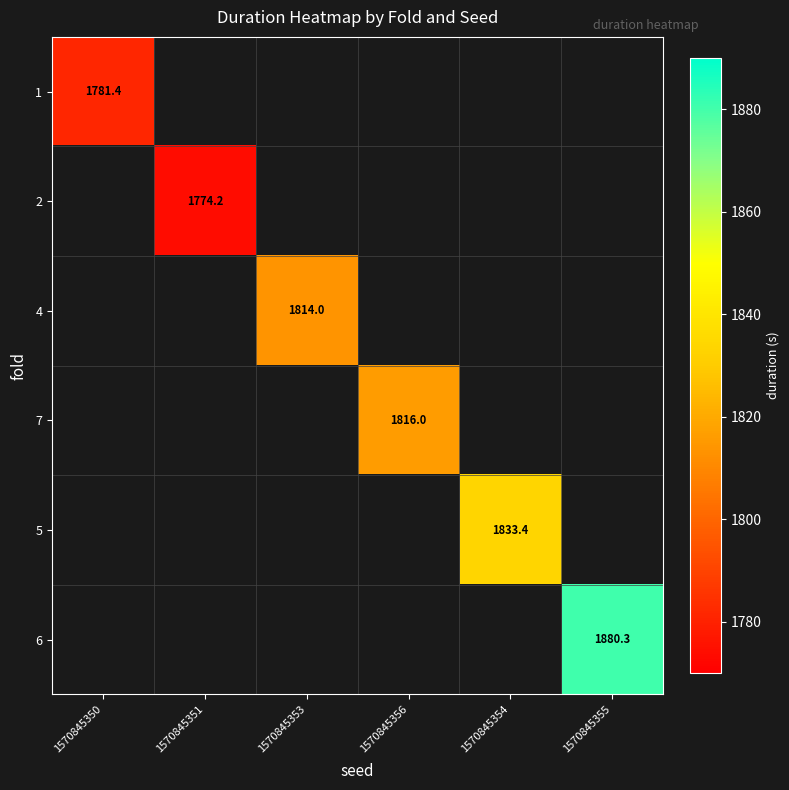

Is the value of 5 at 1570845355 greater than the value of 2 at 1570845356?

No